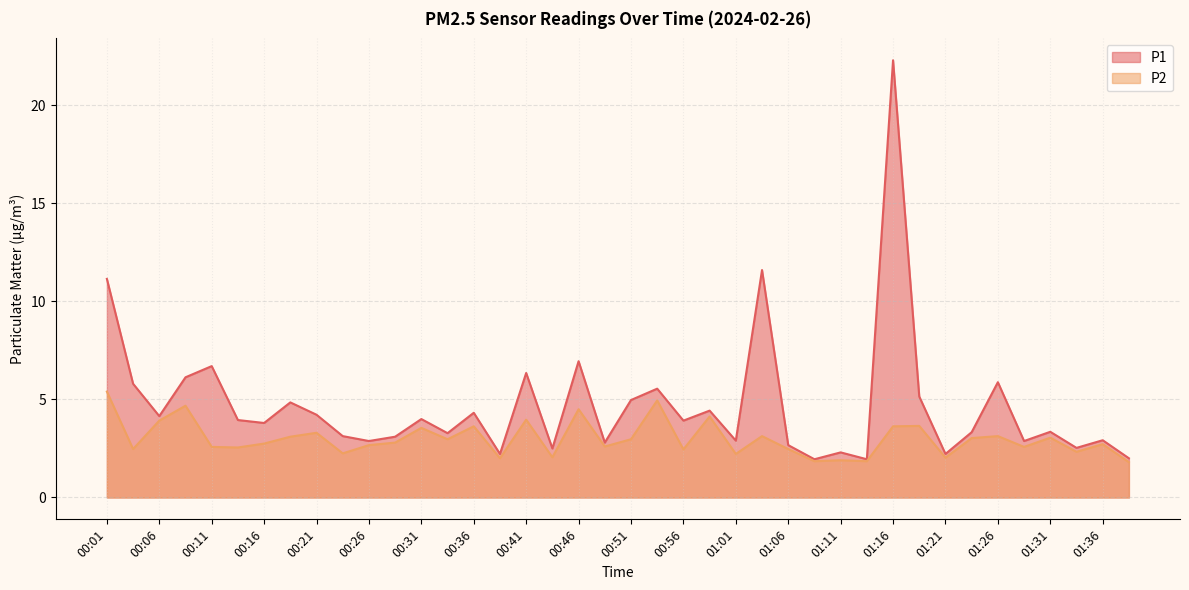

In P2, how many points are lower than both neighbors (excluding endpoints)?

14